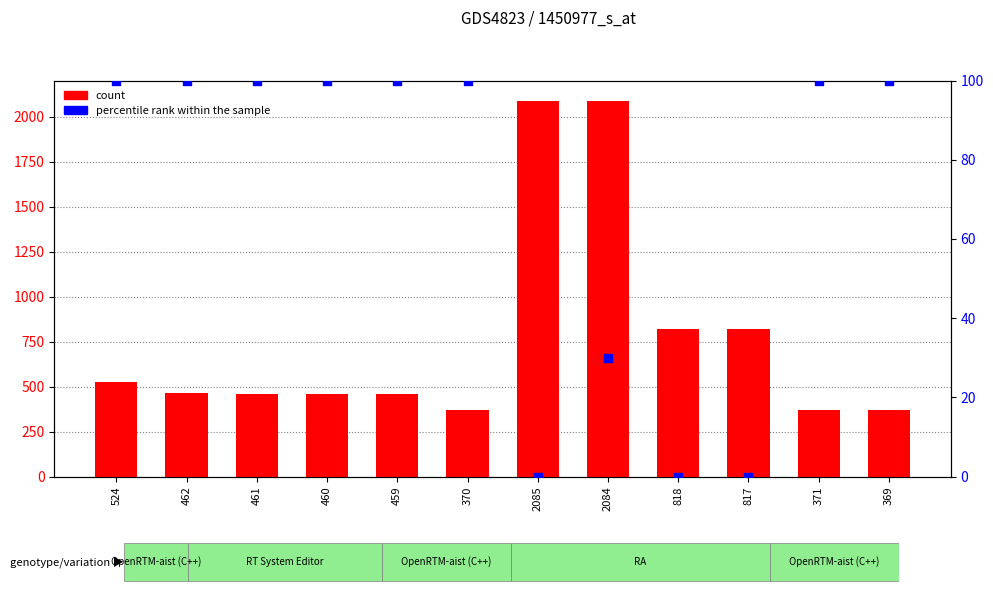

At how many categories does at least one series exceed 1813?

2